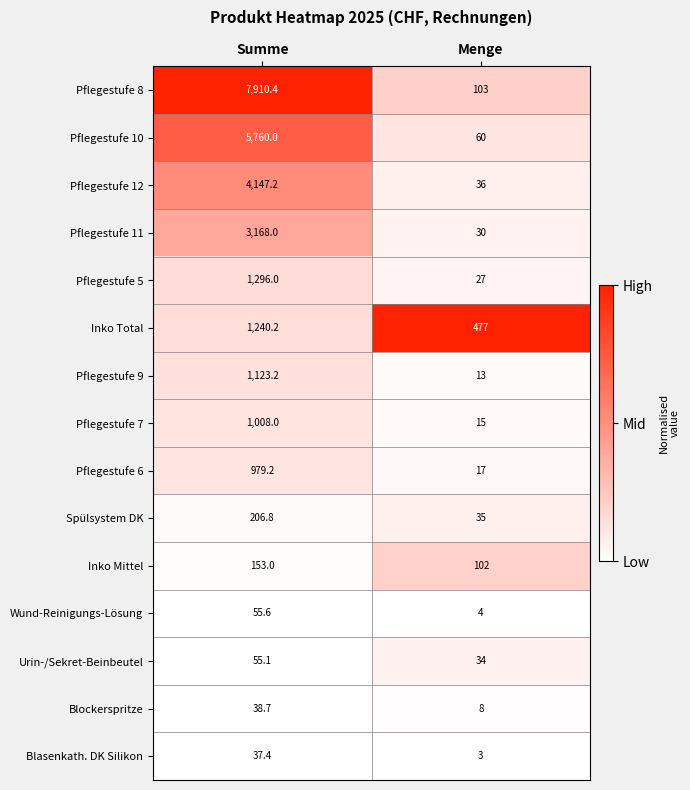

Is it true that Pflegestufe 6 equals 9.5 at Menge?

False